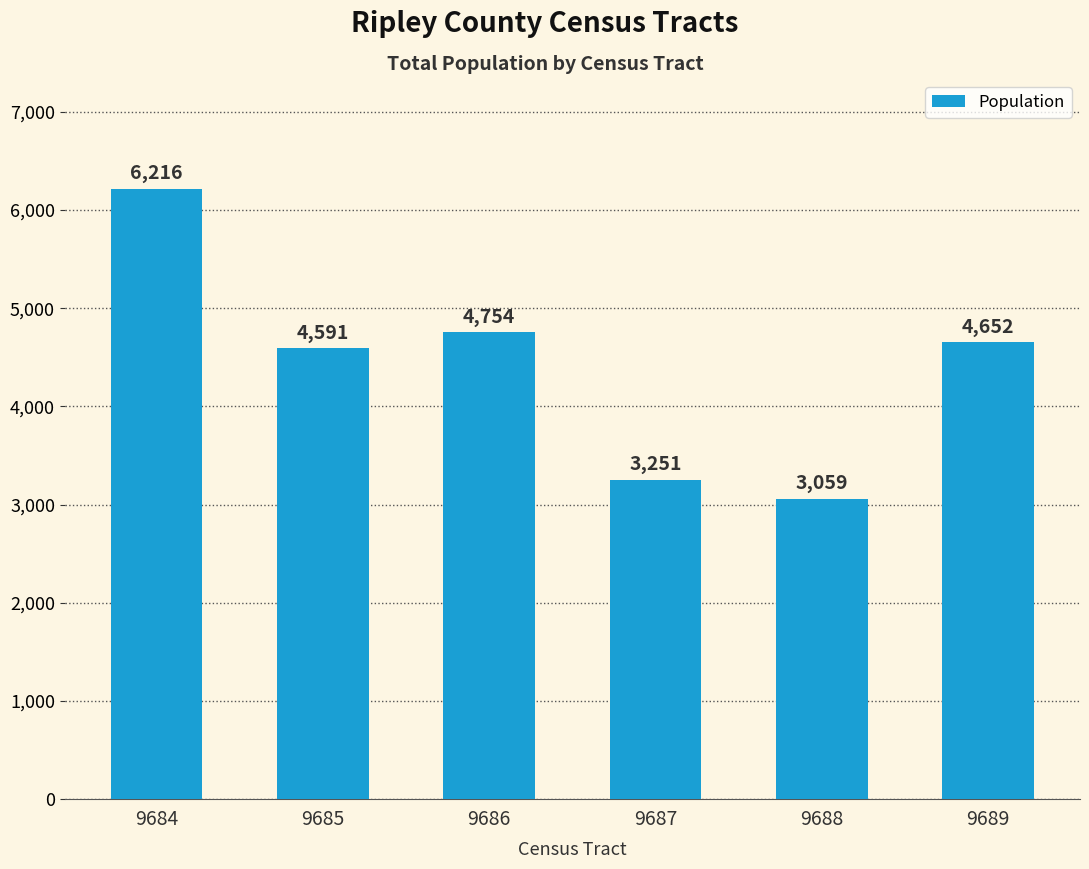

Between 9686 and 9688, which is larger?

9686